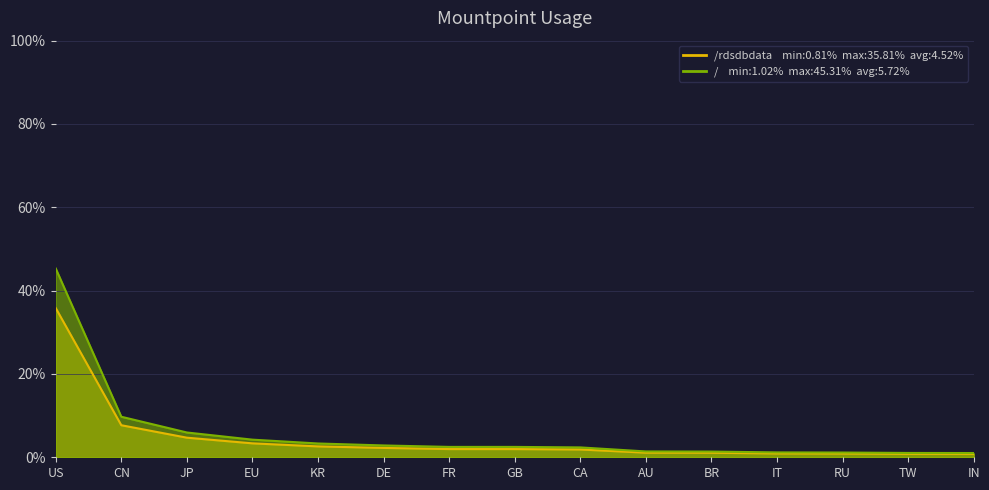

True or false: /rdsdbdata and / cross at least once.

False